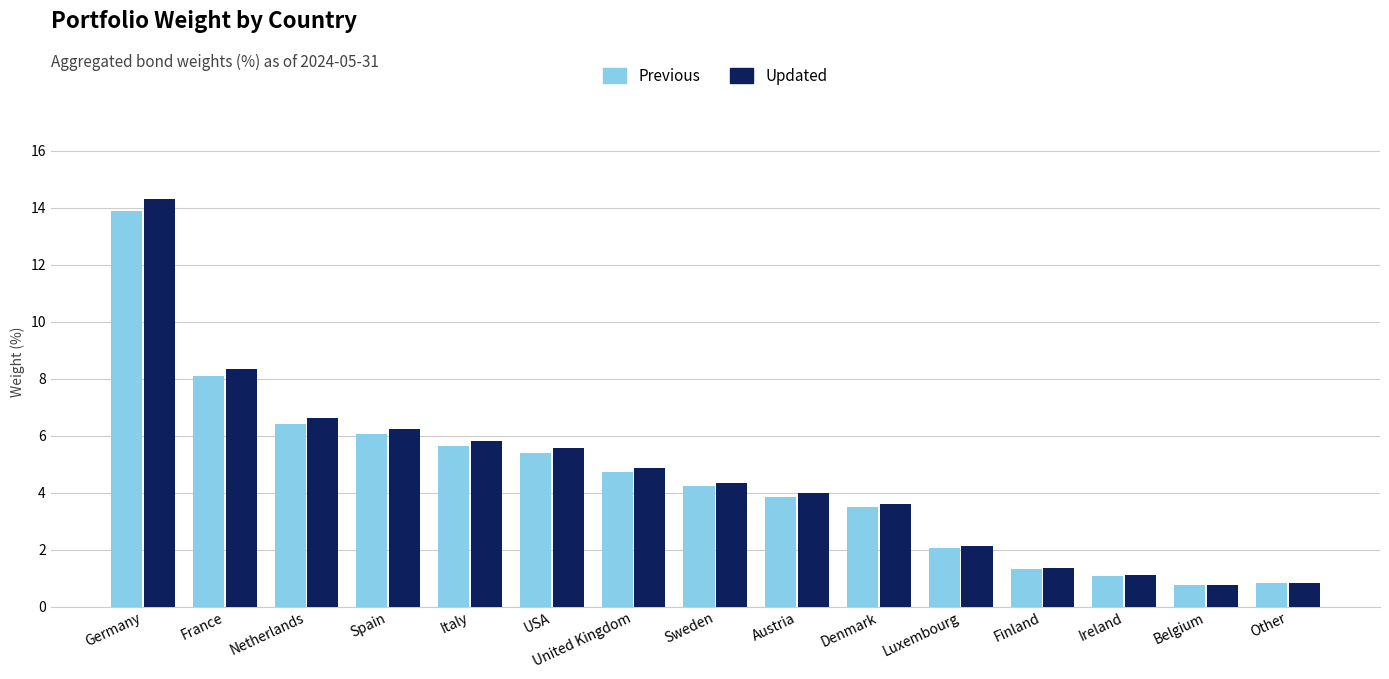

Between United Kingdom and Other, which series saw the biggest shift?

Updated